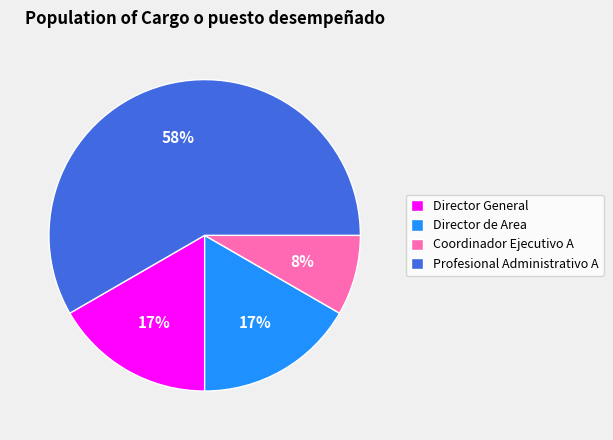

To the nearest percent, what portion does Director General represent?

17%